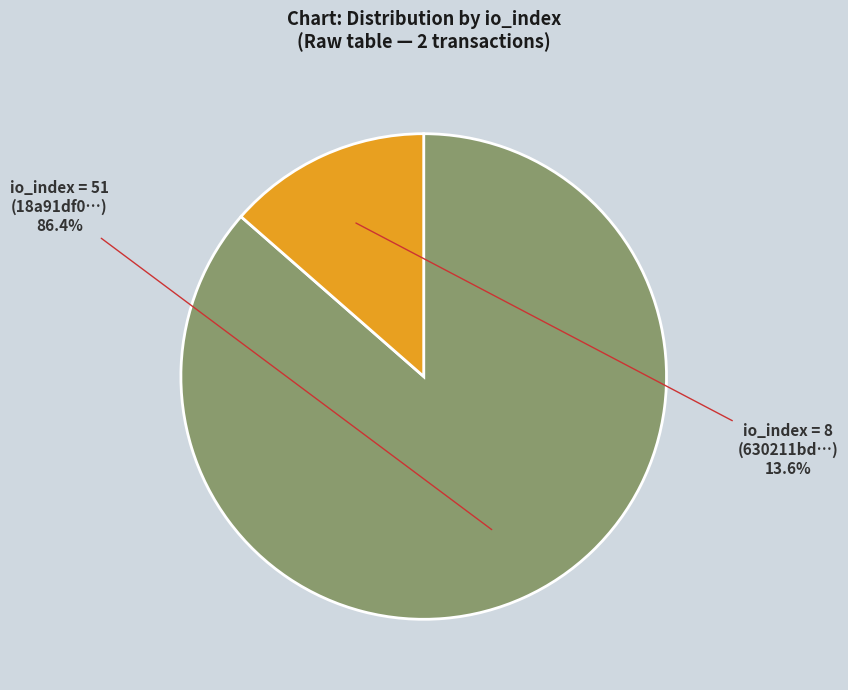

How many segments does this pie chart have?

2